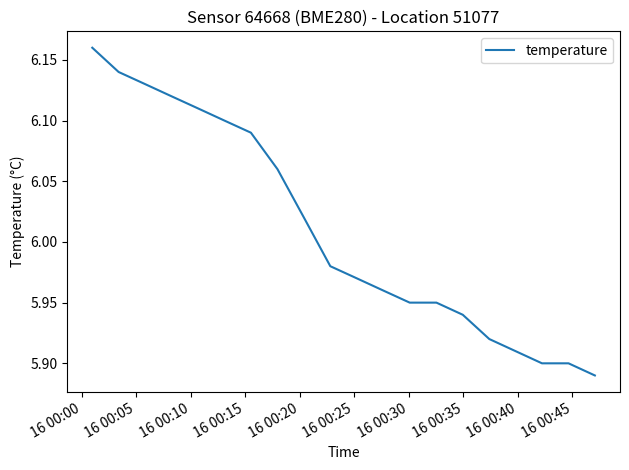

What is the difference between the maximum and minimum values?

0.3